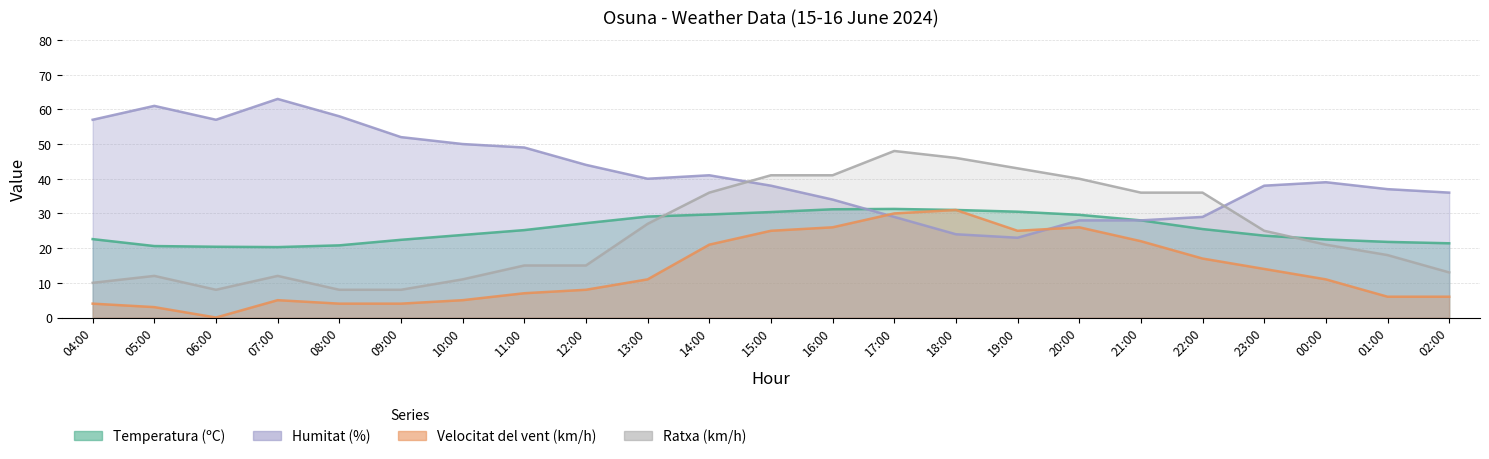

Where is the first local minimum for Temperatura (ºC)?

07:00